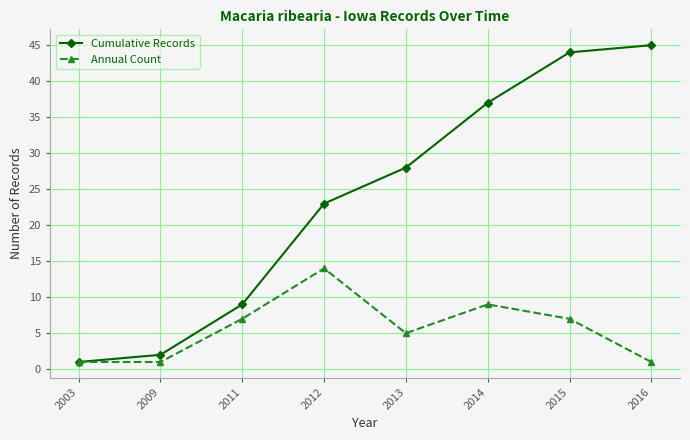

At 2016, list the series in order from largest to smallest.

Cumulative Records, Annual Count